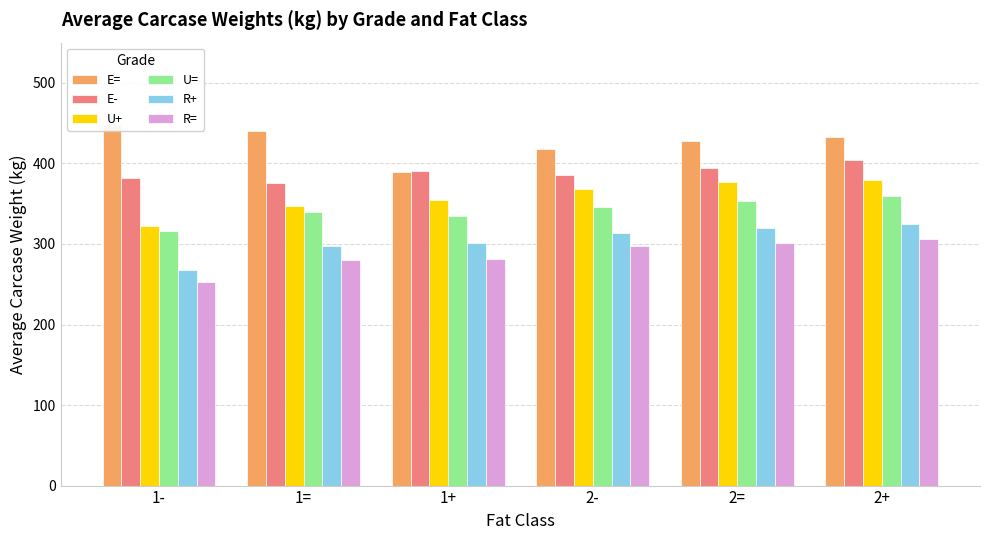

Does the chart contain any negative values?

No